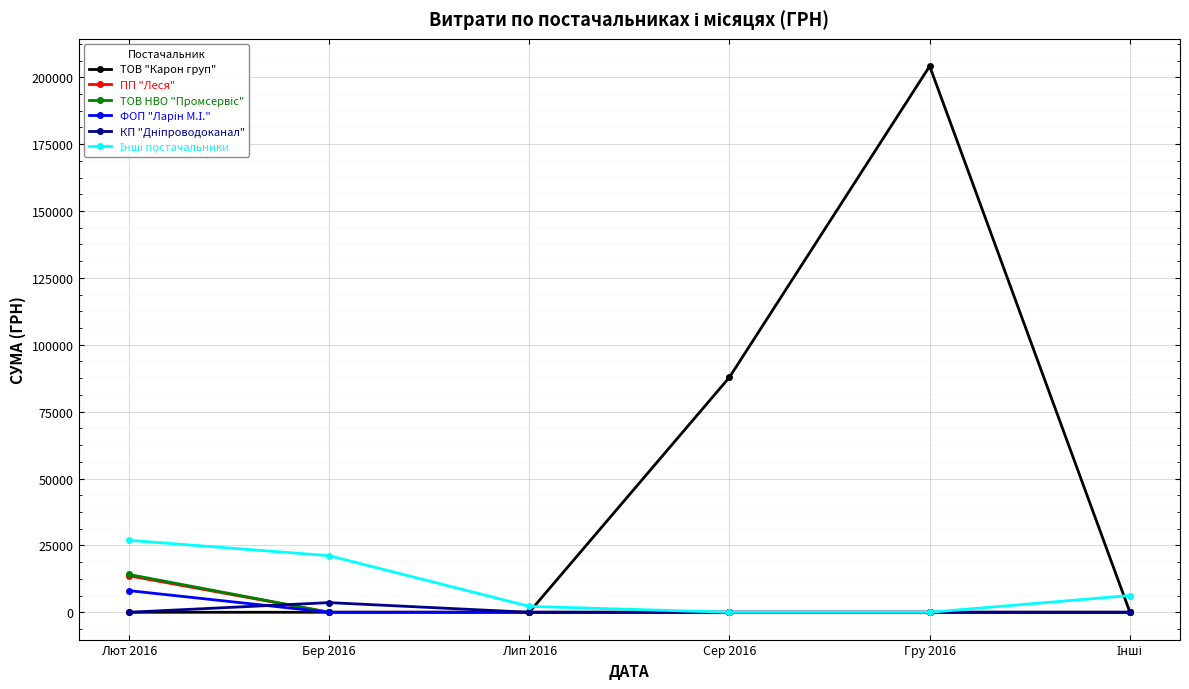

What position from the left is Лип 2016?

3